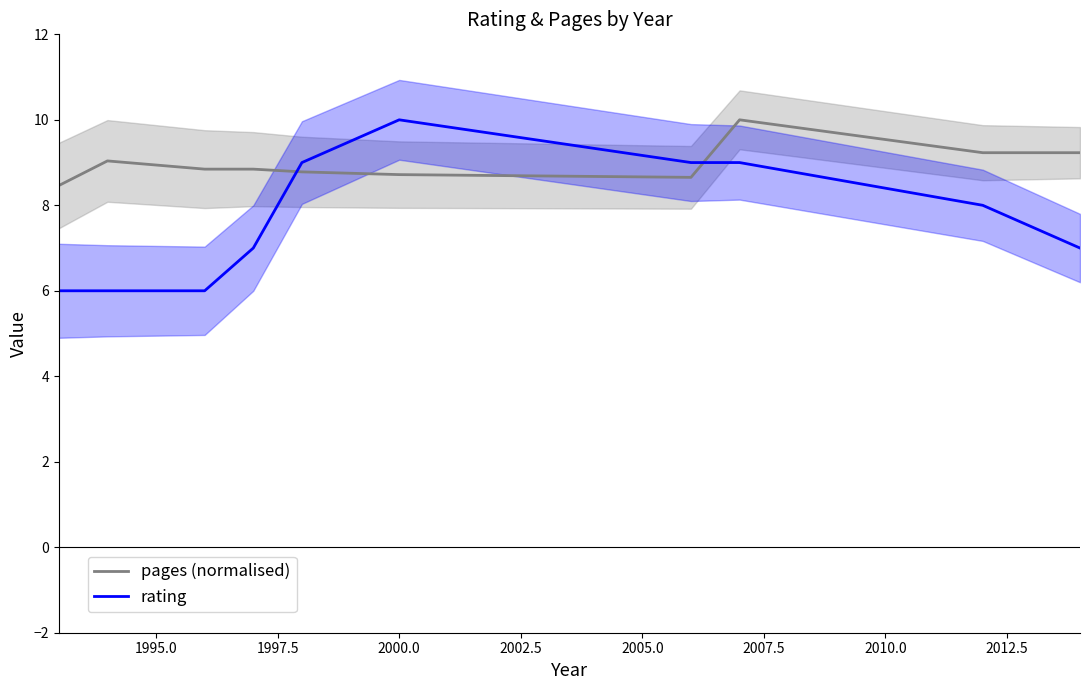

What are all the series names shown in the legend?

pages (normalised), rating